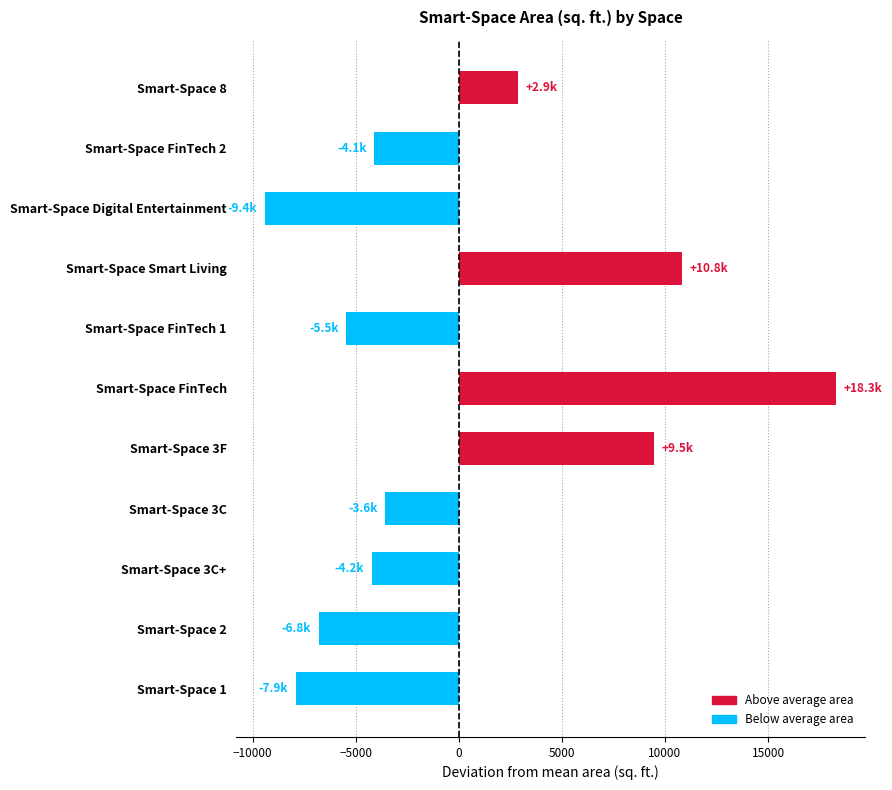

What is the maximum value shown in the chart?

18293.8